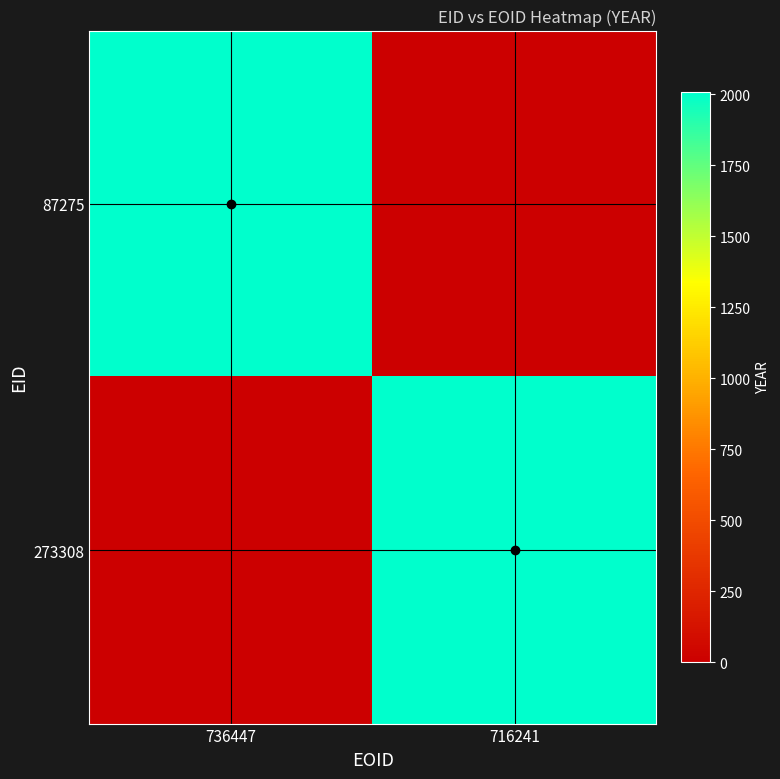

At which category is the sum across all series the highest?

736447